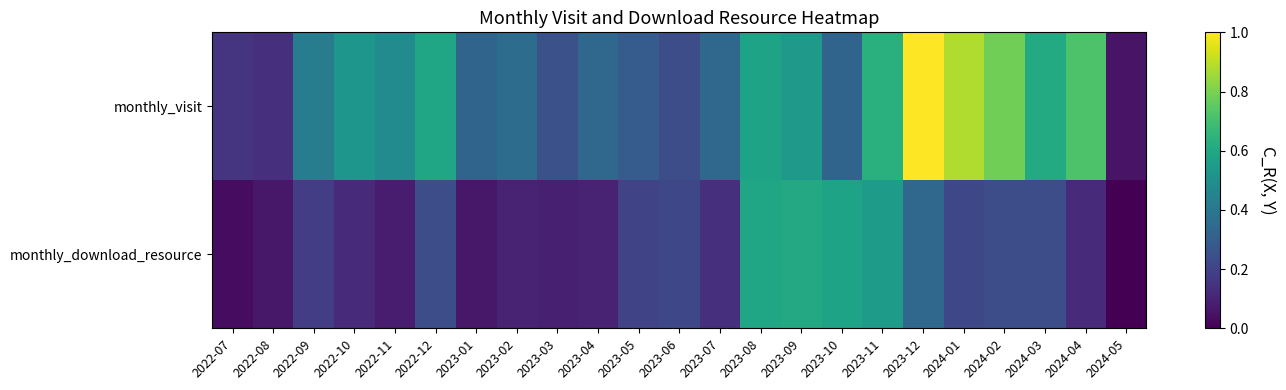

What is the spread (max minus min) of values at 2024-01?

0.7